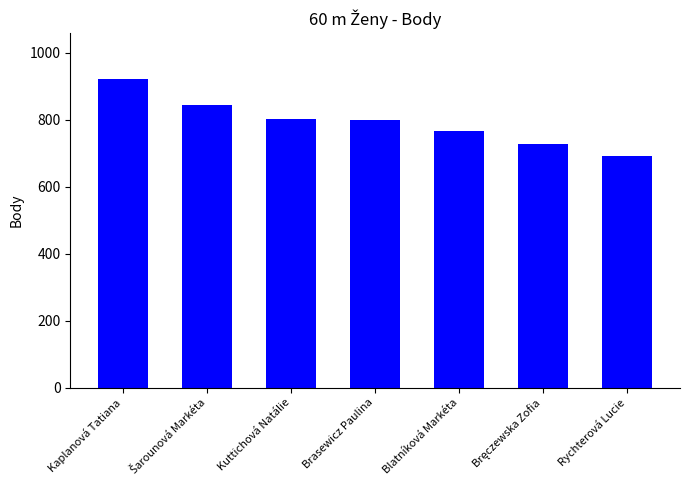

Which label corresponds to the largest value in the chart?

Kaplanová Tatiana